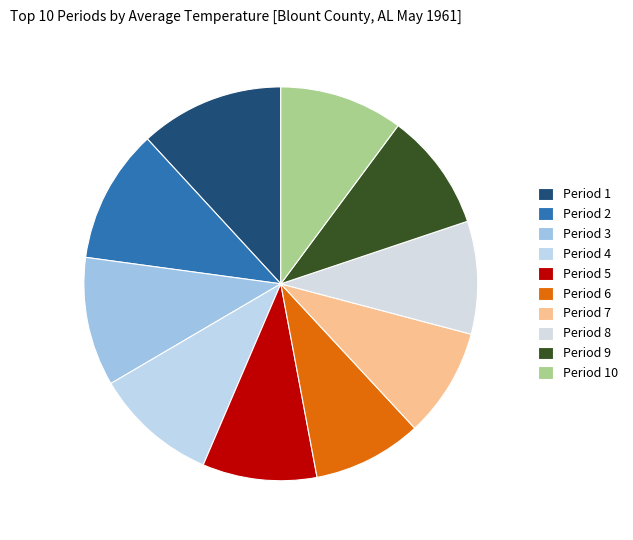

How many segments does this pie chart have?

10